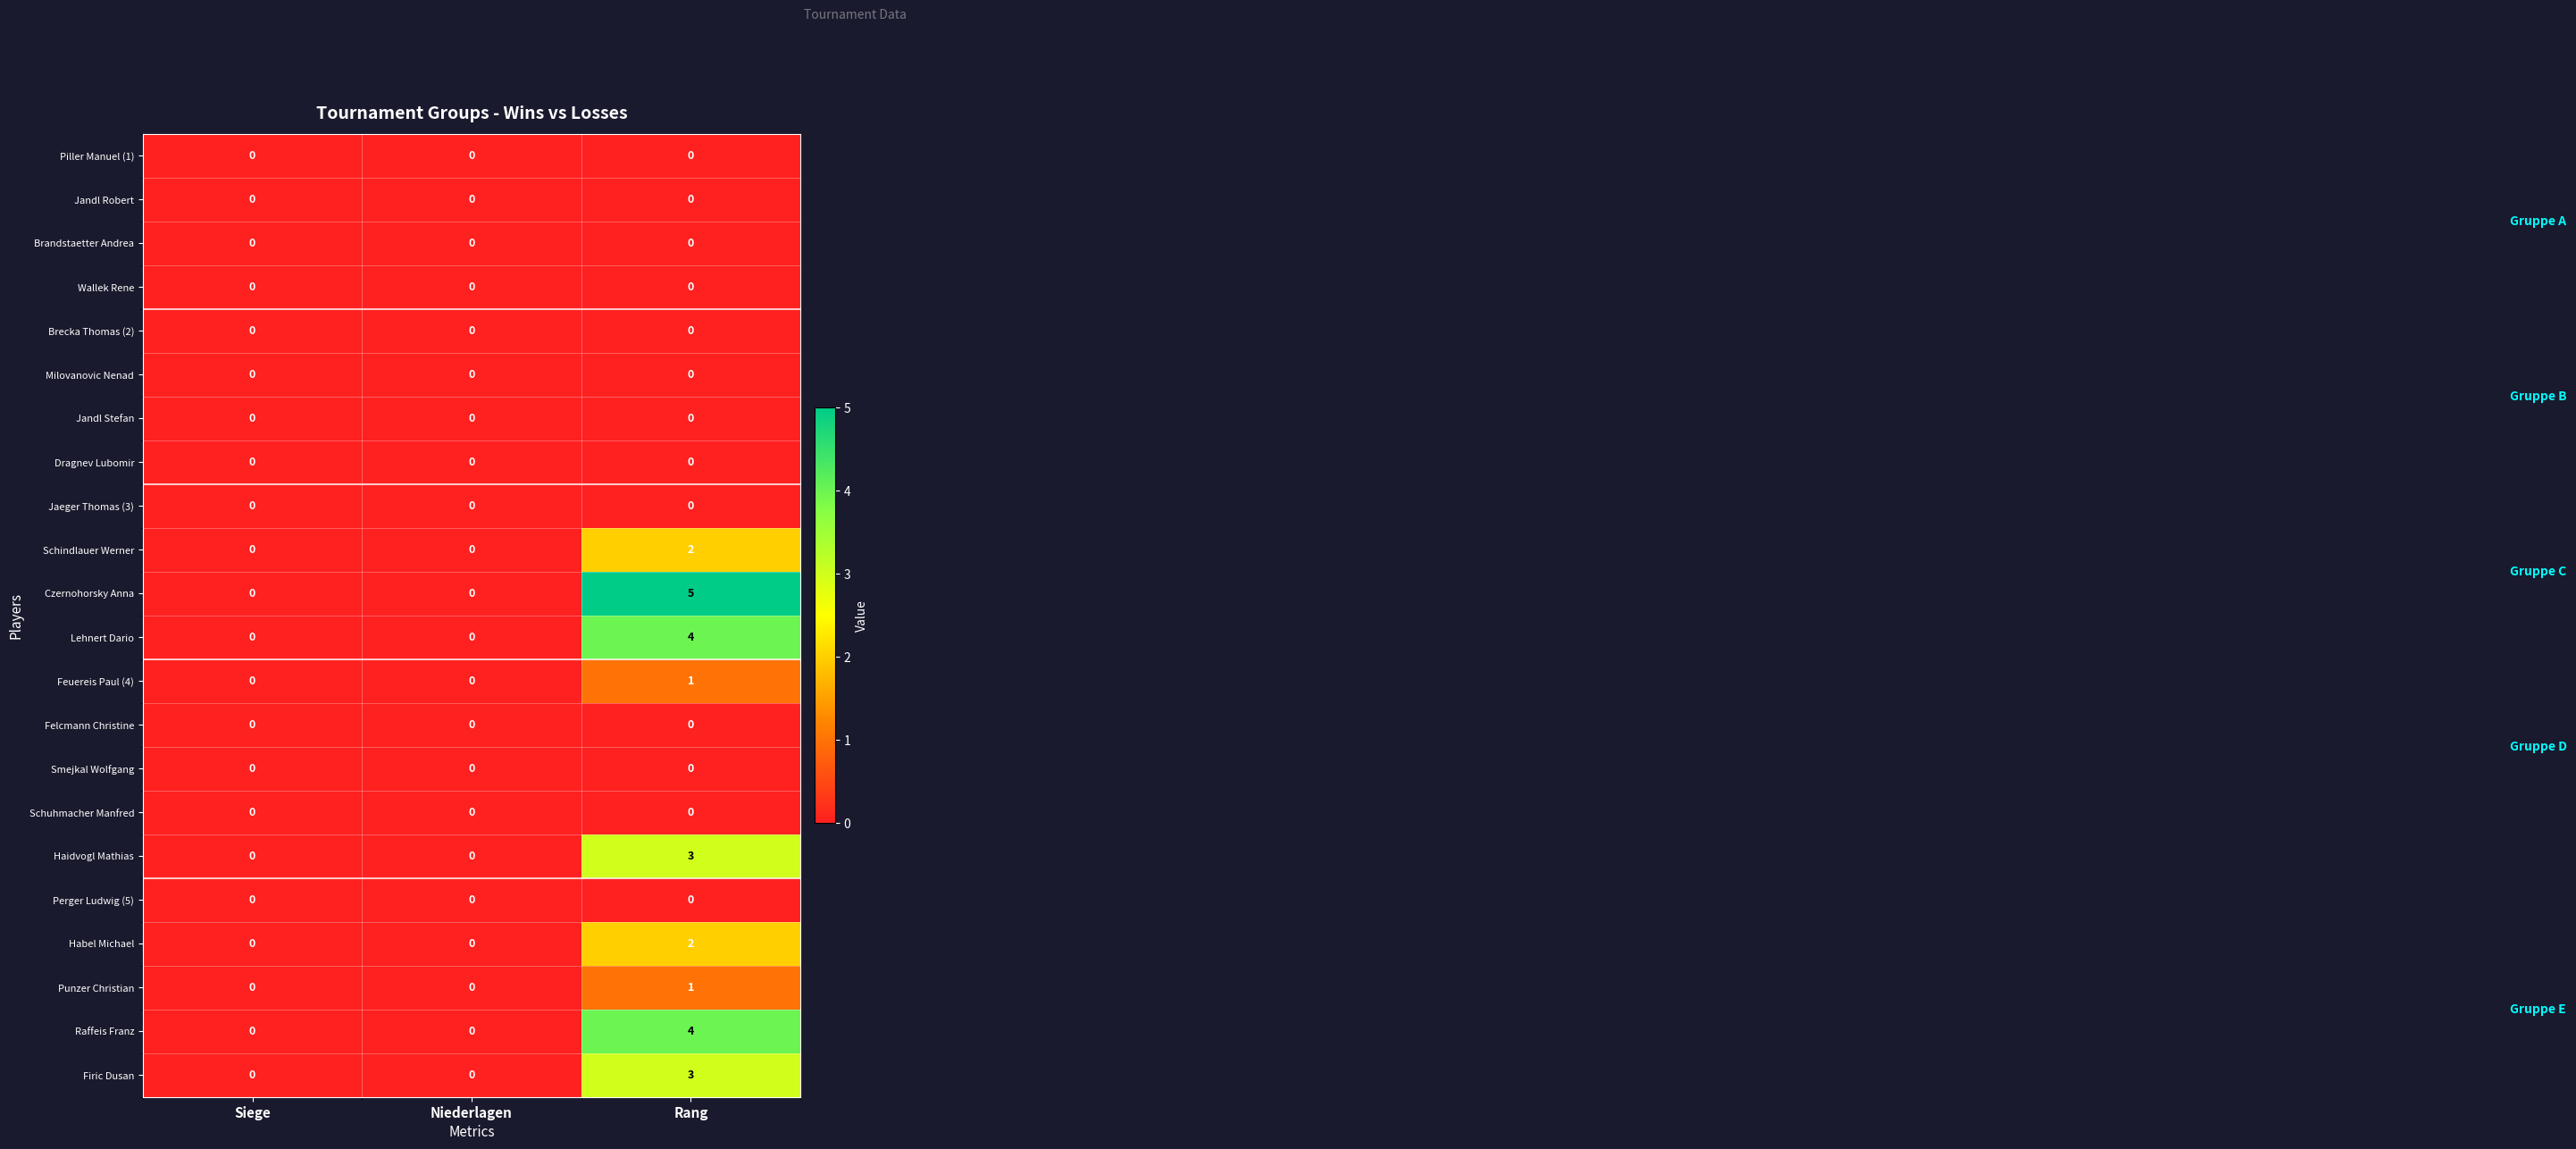

What is the total value across all series at Rang?

25